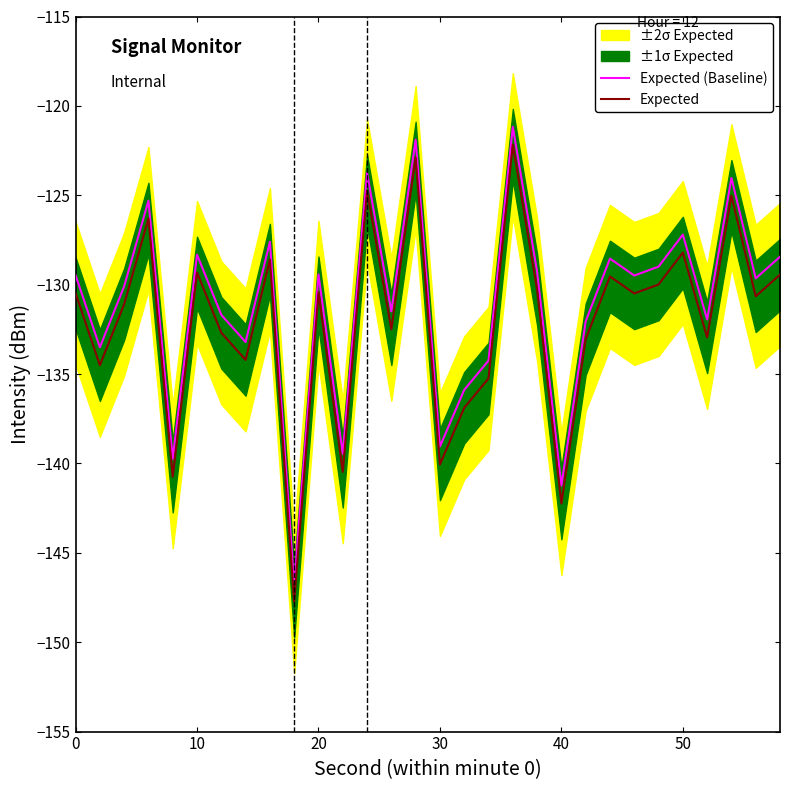

True or false: Expected has a value of -246.5 at 30.

False